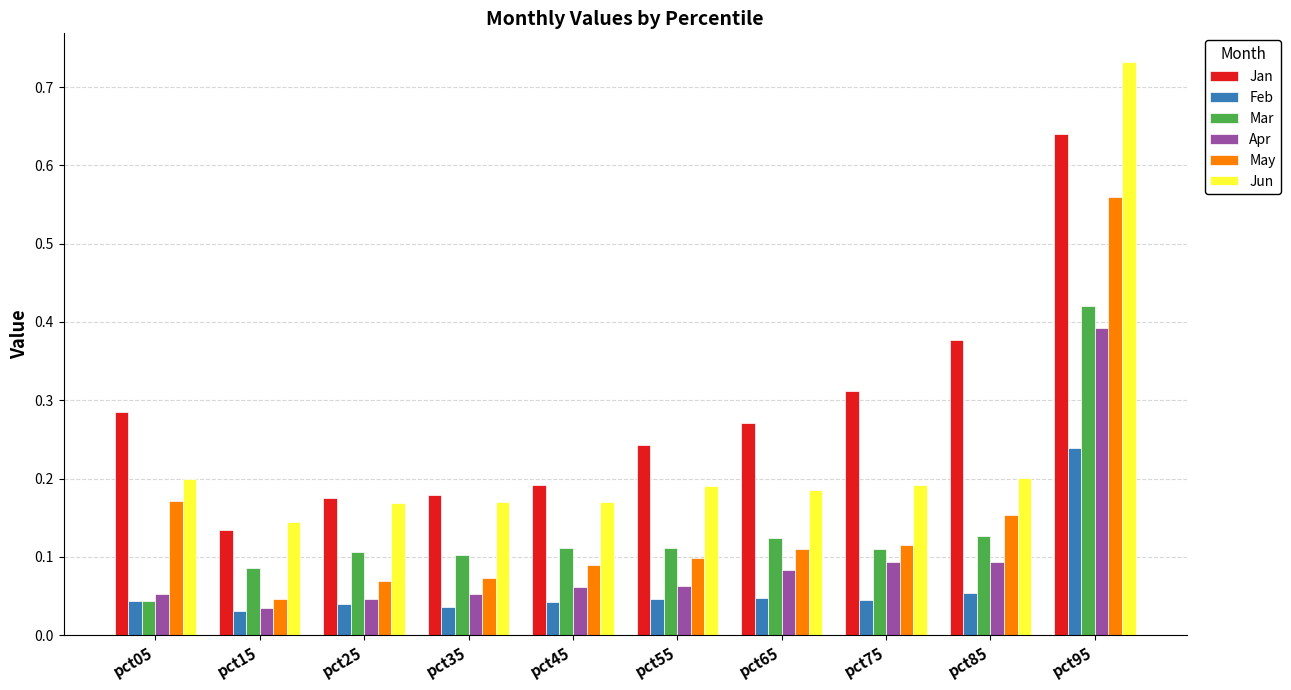

Is the value of Mar at pct75 greater than the value of May at pct25?

Yes